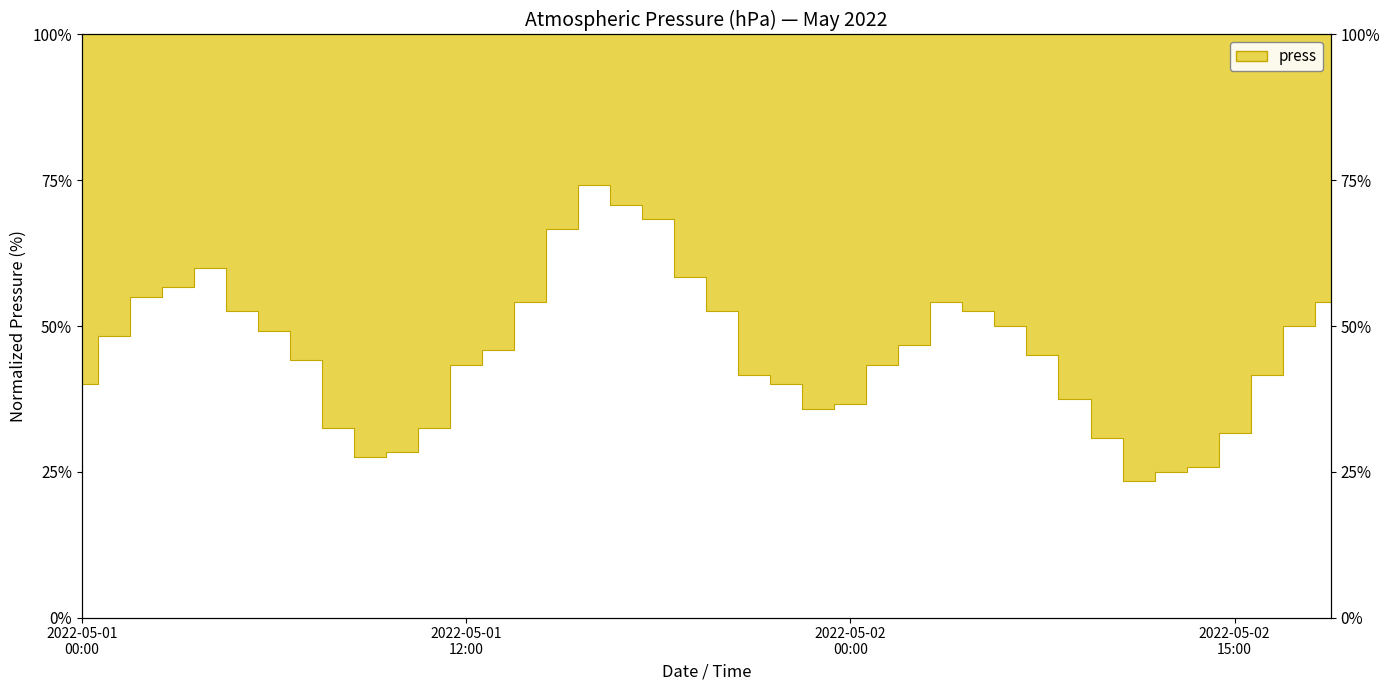

What is the smallest value displayed?

23.3